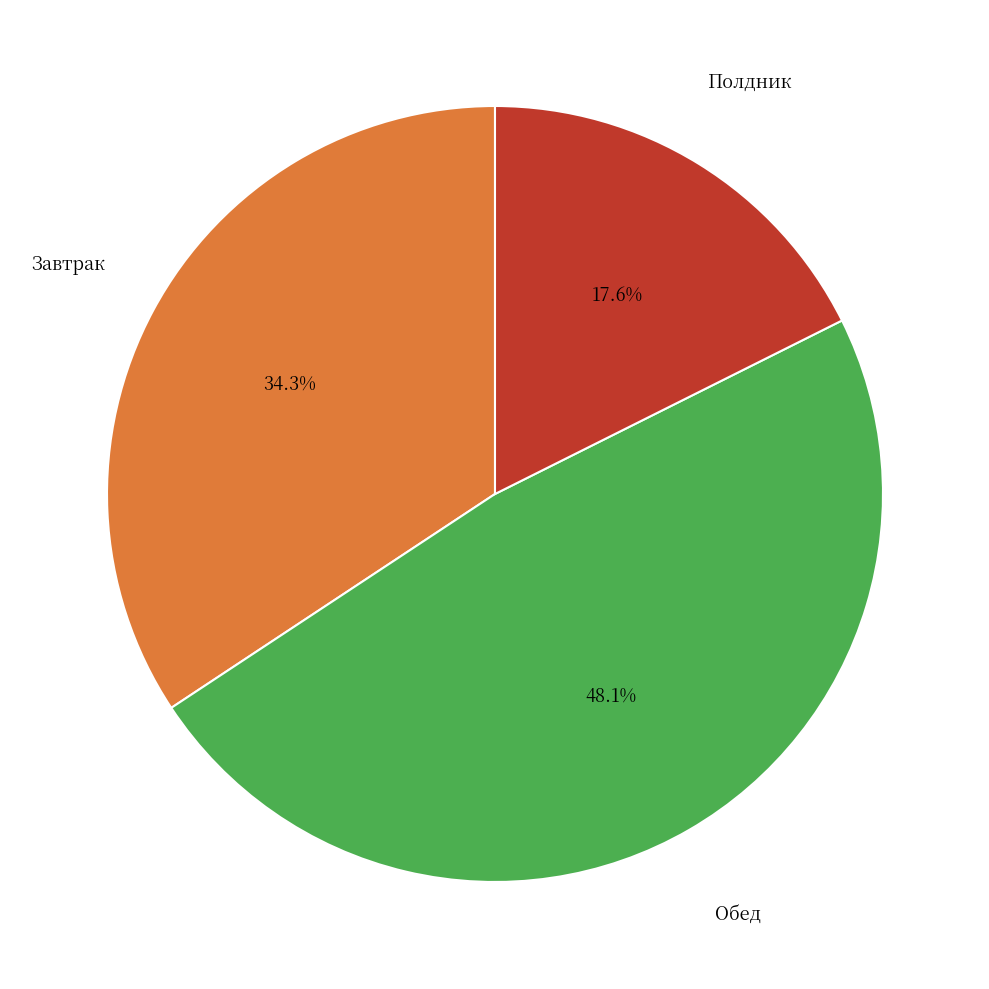

Is there any slice that represents more than half of the pie?

No